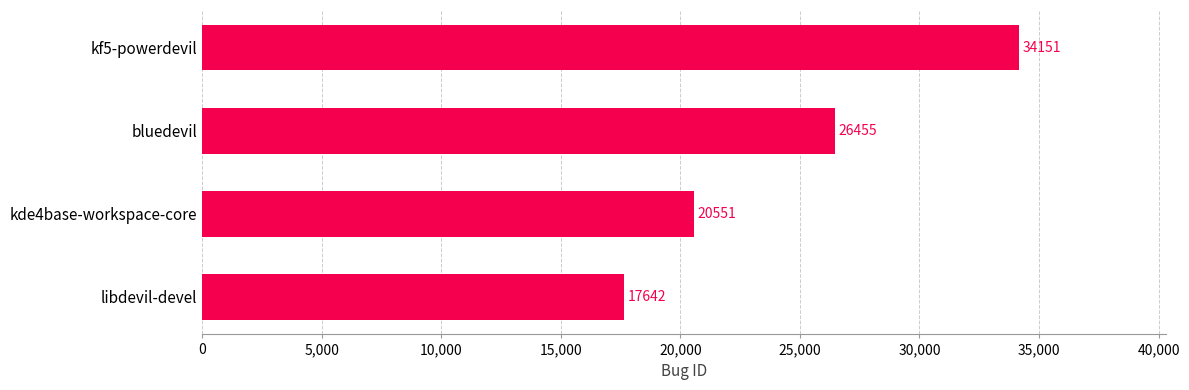

List the labels in order of value, largest first.

kf5-powerdevil, bluedevil, kde4base-workspace-core, libdevil-devel